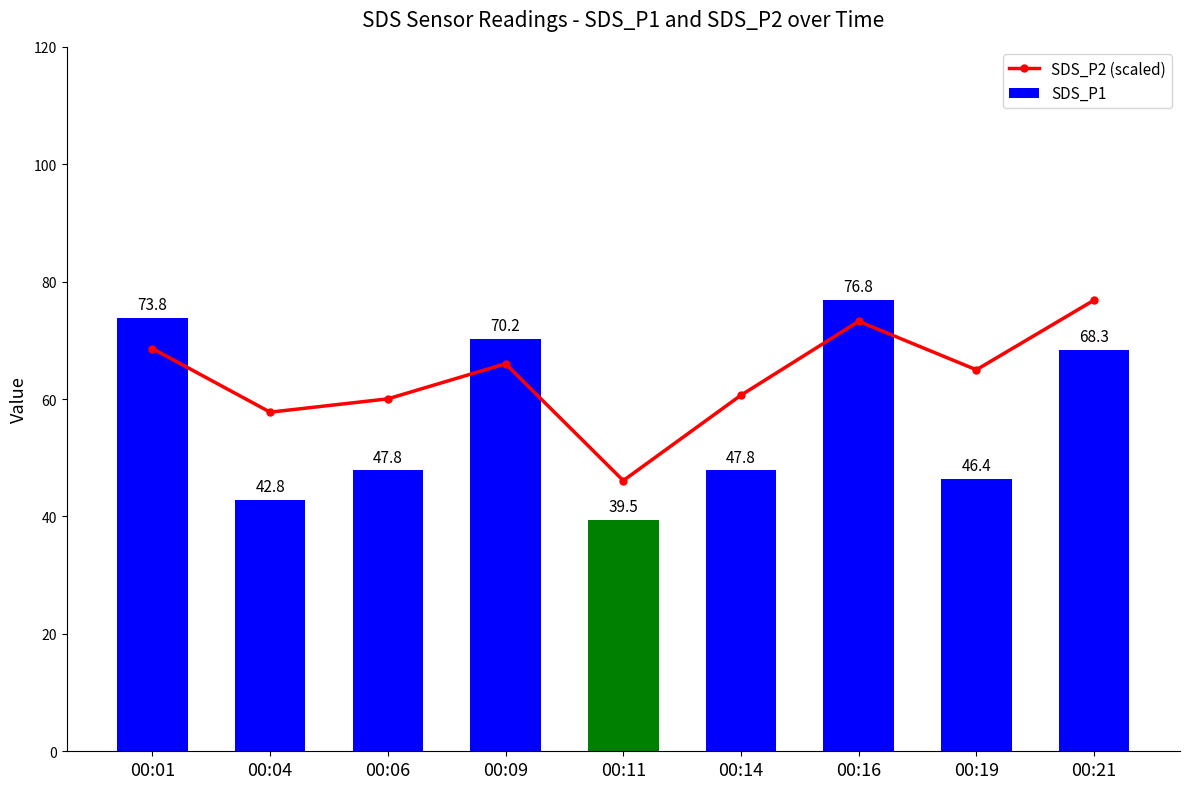

At which category does SDS_P2 (scaled) reach its first local valley?

00:04